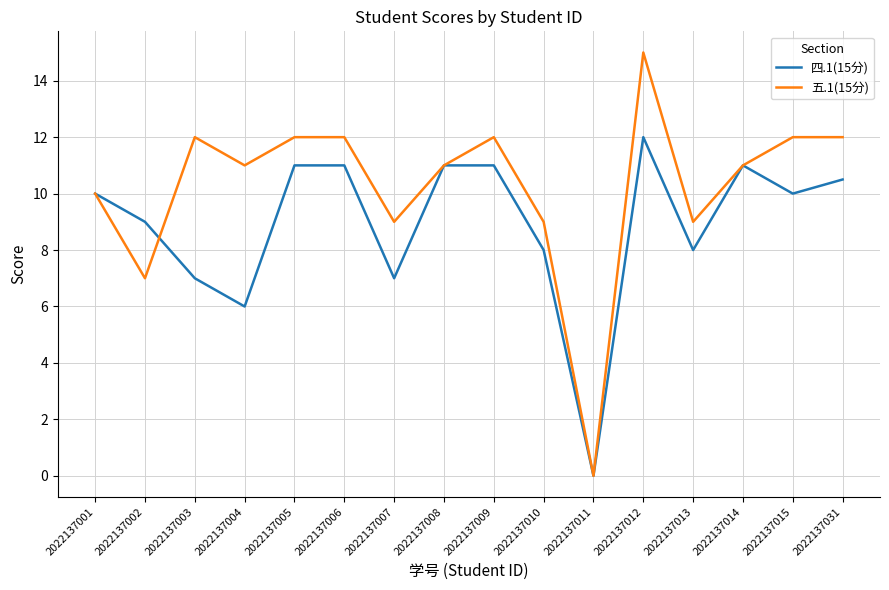

What is the difference between the maximum and minimum values in the 四.1(15分) series?

12.0